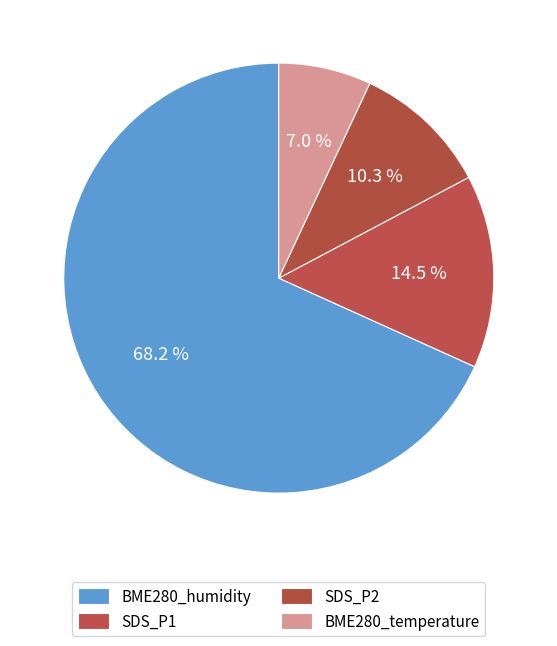

Does any single category account for the majority?

Yes